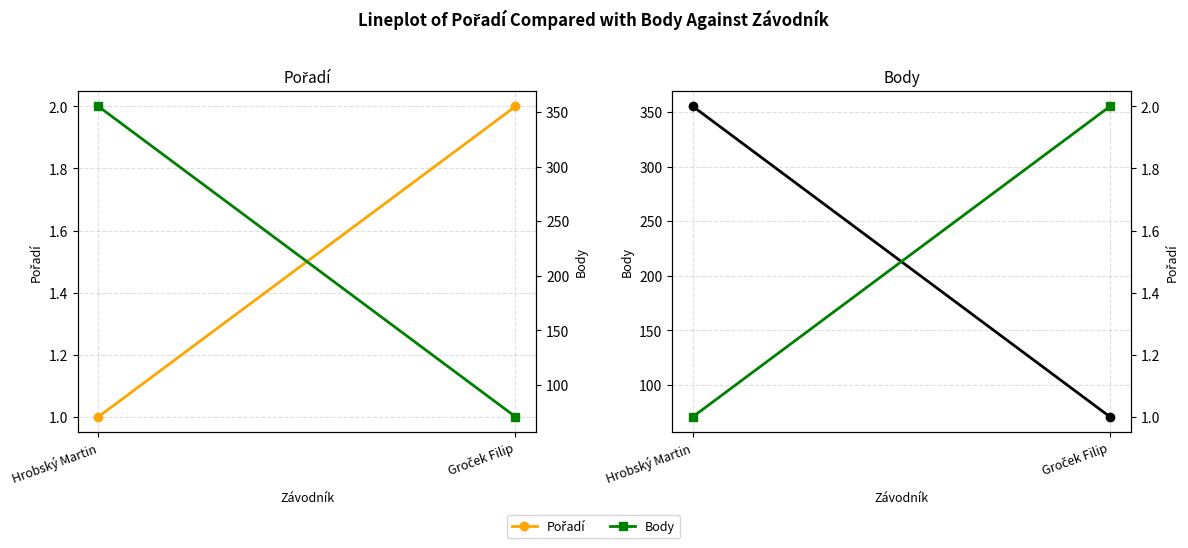

Where is Body nearest to the value 213?

Hrobský Martin